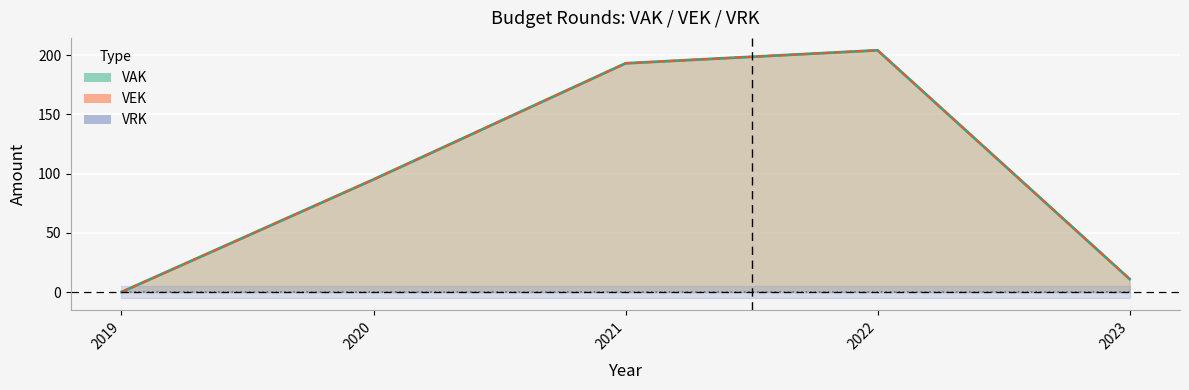

Reading left to right, transcribe all the data shown in this chart.

VAK line: 2019=0	2020=95	2021=193	2022=204	2023=11
VEK line: 2019=0	2020=95	2021=193	2022=204	2023=11
VRK line: 2019=0	2020=0	2021=0	2022=0	2023=0